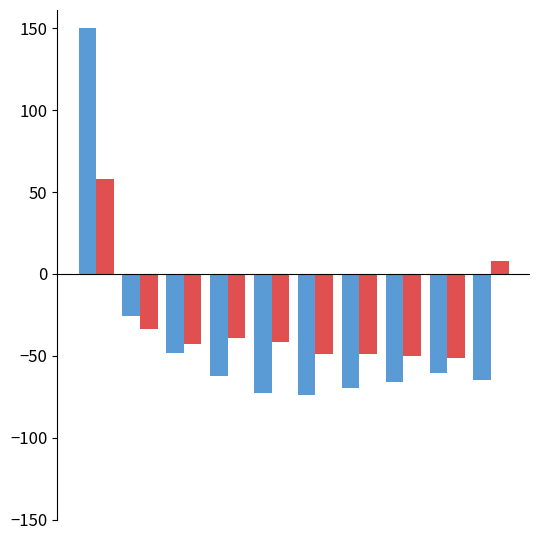

What is the smallest value displayed?

-74.2